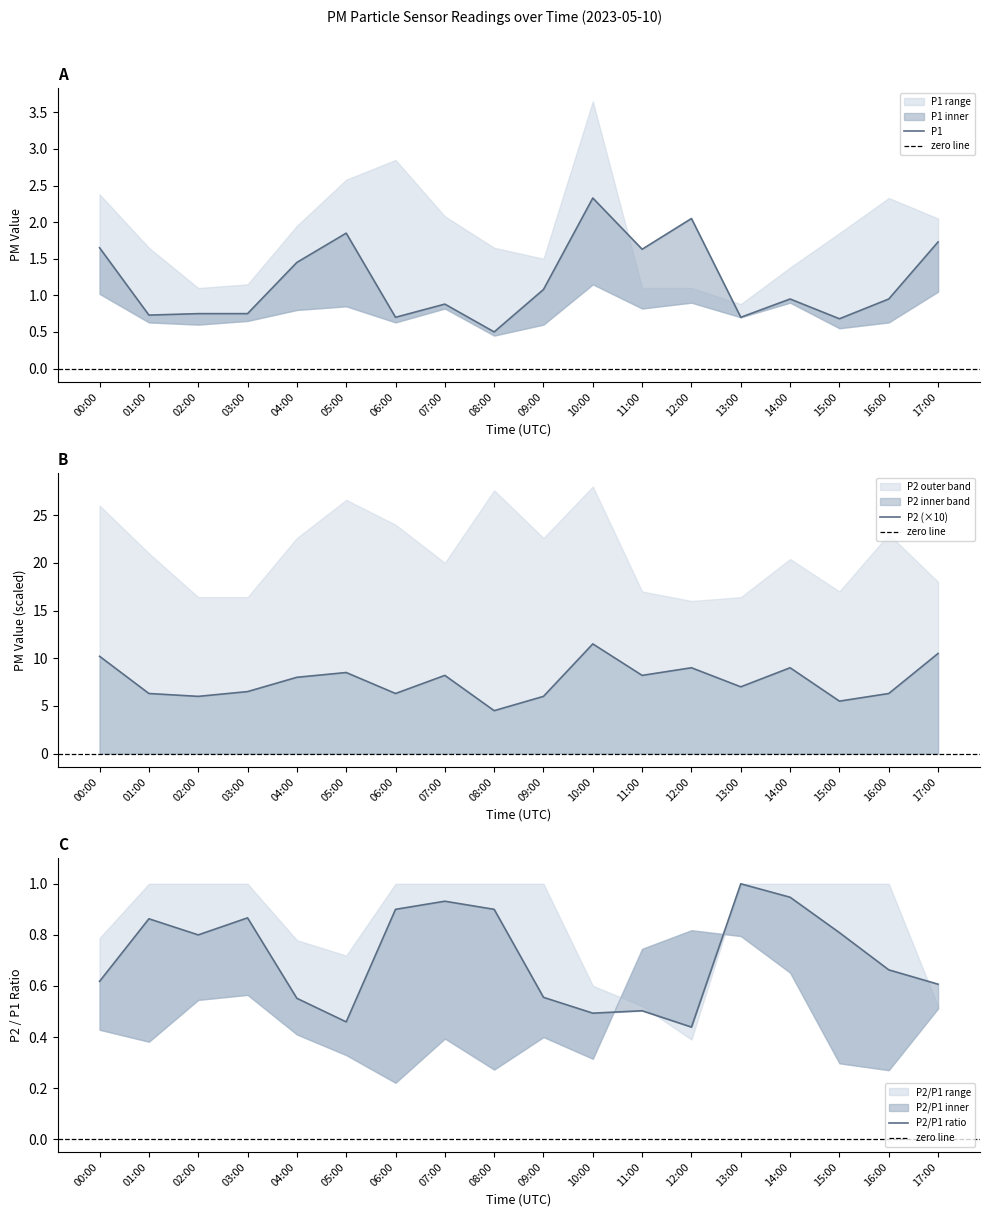

Reading right to left, what are all the values shown in this chart?

P1: 1.7	0.9	0.7	0.9	0.7	2.0	1.6	2.3	1.1	0.5	0.9	0.7	1.9	1.4	0.8	0.8	0.7	1.6
P2: 10.5	6.3	5.5	9.0	7.0	9.0	8.2	11.5	6.0	4.5	8.2	6.3	8.5	8.0	6.5	6.0	6.3	10.2